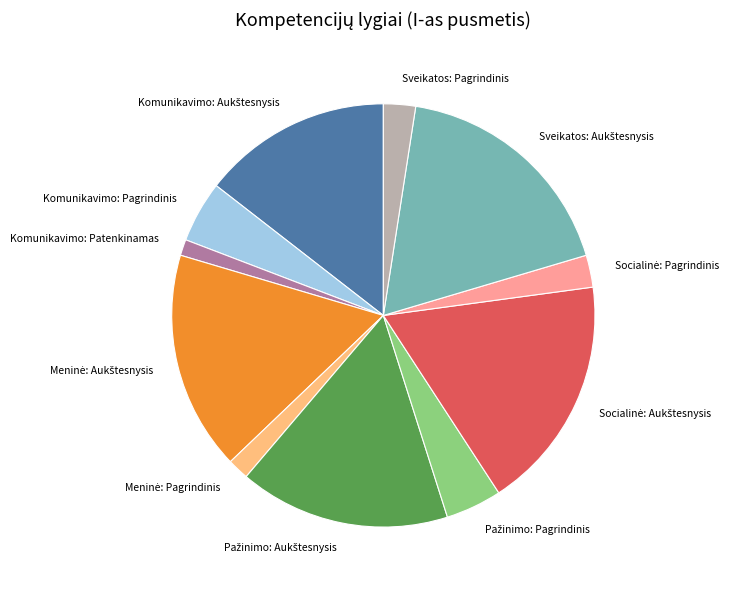

Is there any slice that represents more than half of the pie?

No